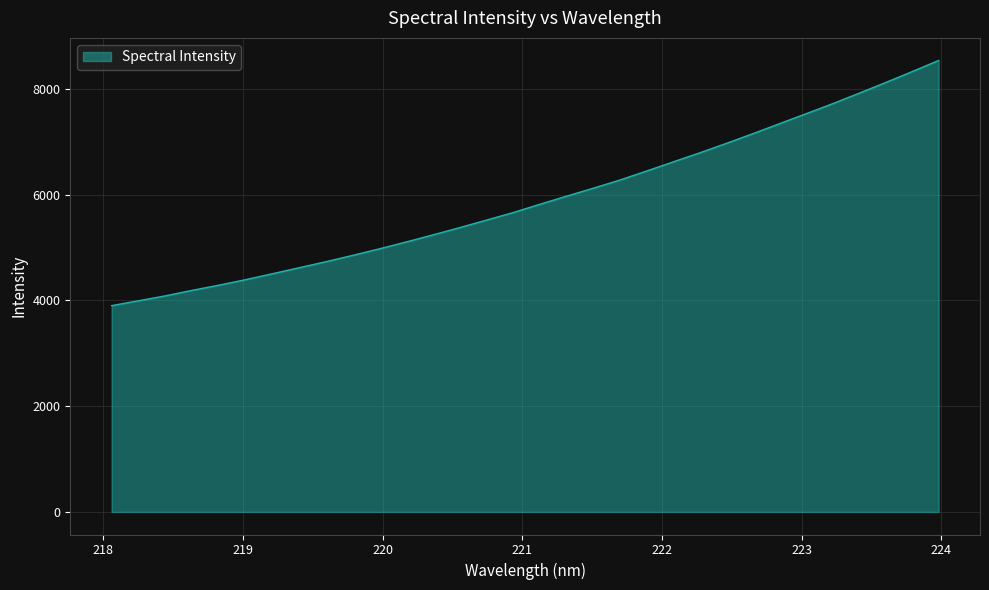

What is the difference between the maximum and minimum values?

4634.8